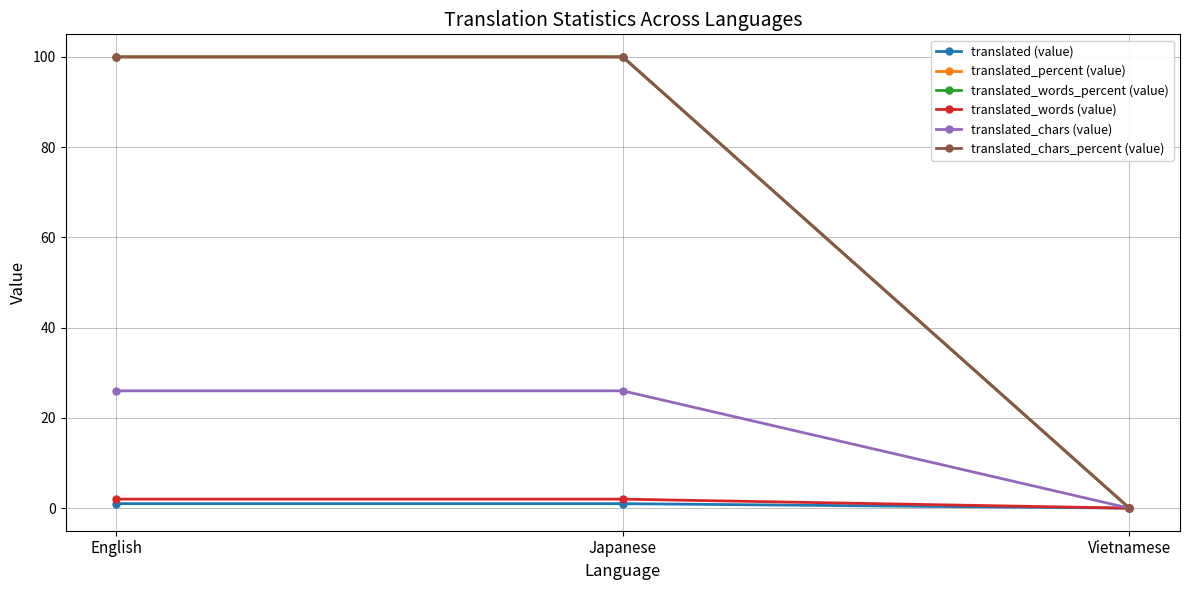

Reading left to right, what are all the values shown in this chart?

translated (value): 1	1	0
translated_percent (value): 100	100	0
translated_words_percent (value): 100	100	0
translated_words (value): 2	2	0
translated_chars (value): 26	26	0
translated_chars_percent (value): 100	100	0